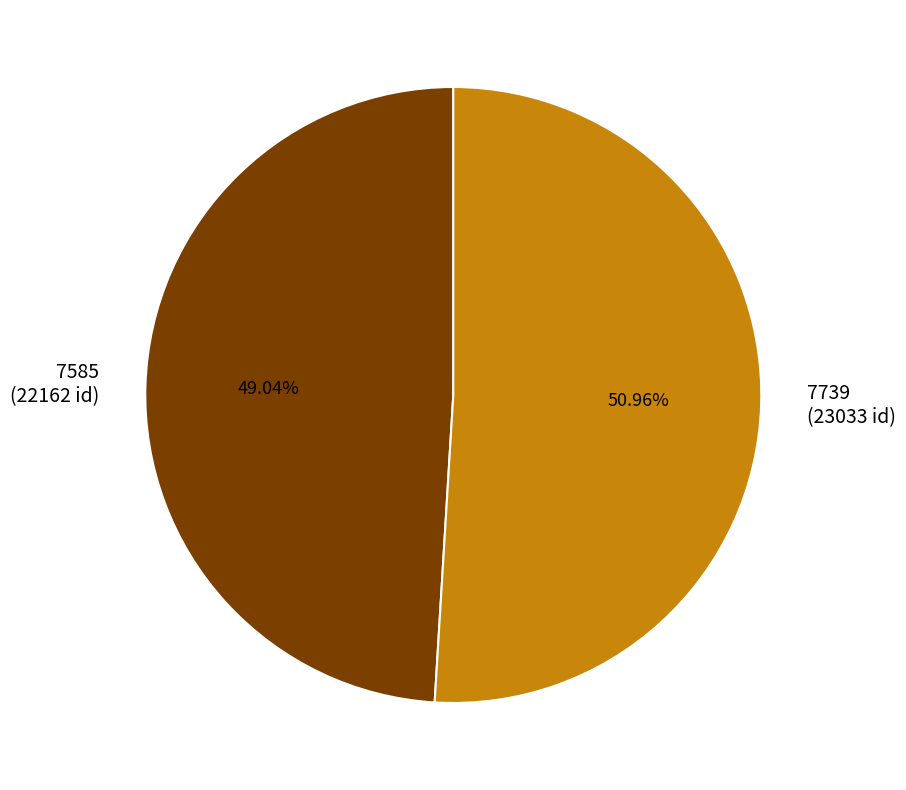

How much of the chart is everything except 7739?

49.0%